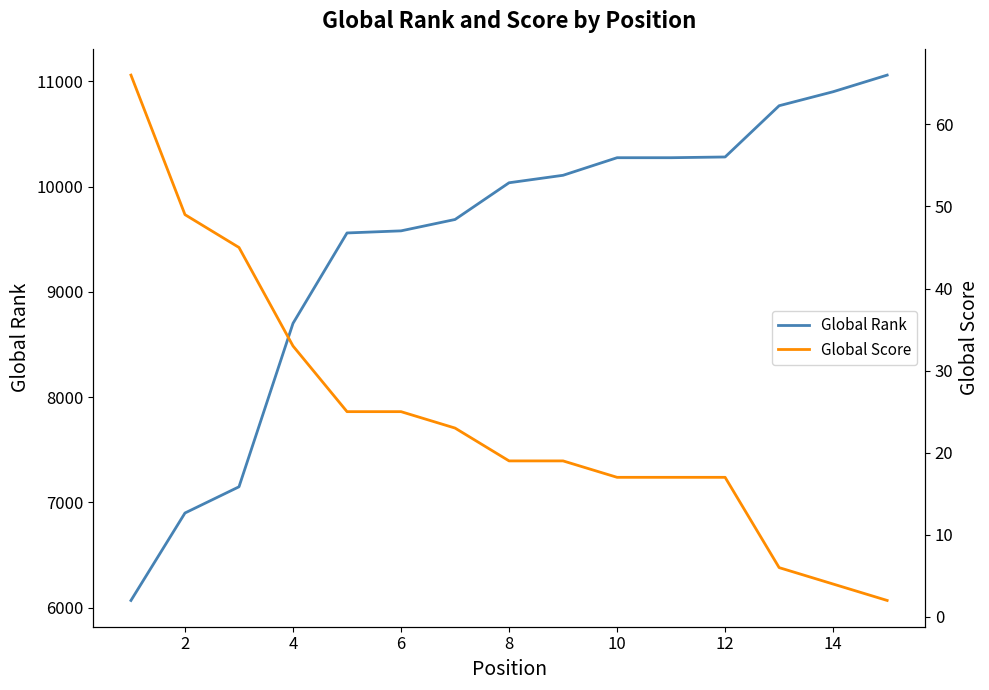

What is the average value of the Global Rank series?

9423